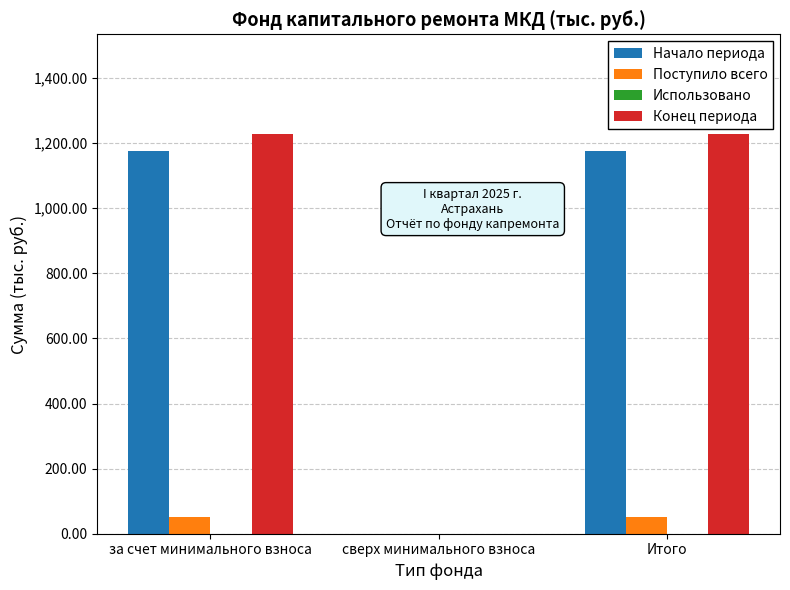

What is the sum of the Начало периода values at Итого and за счет минимального взноса?

2349.6